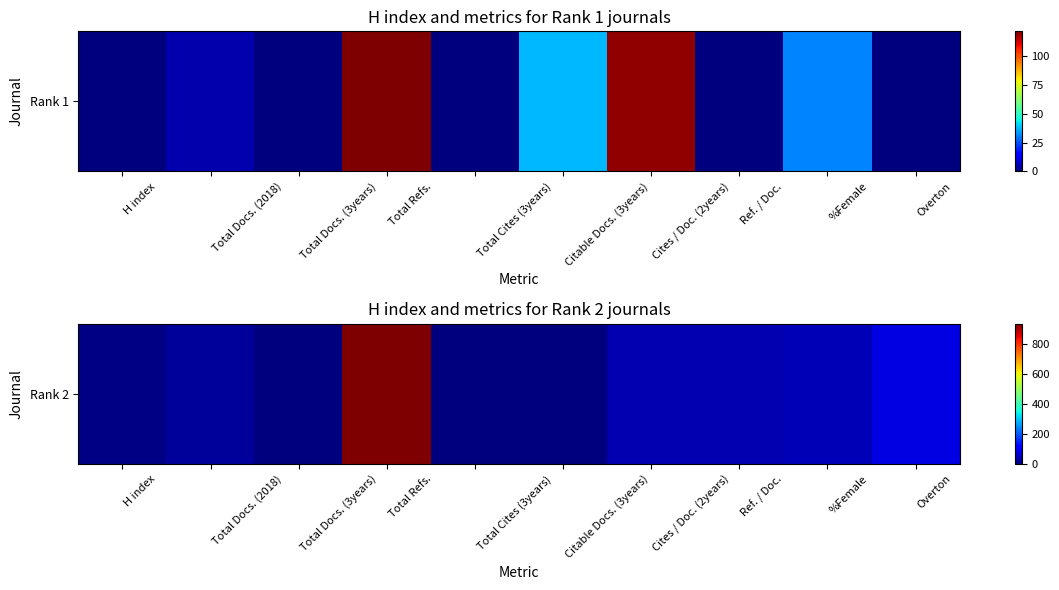

What is the ratio of the value at Overton to the value at H index?

13.5